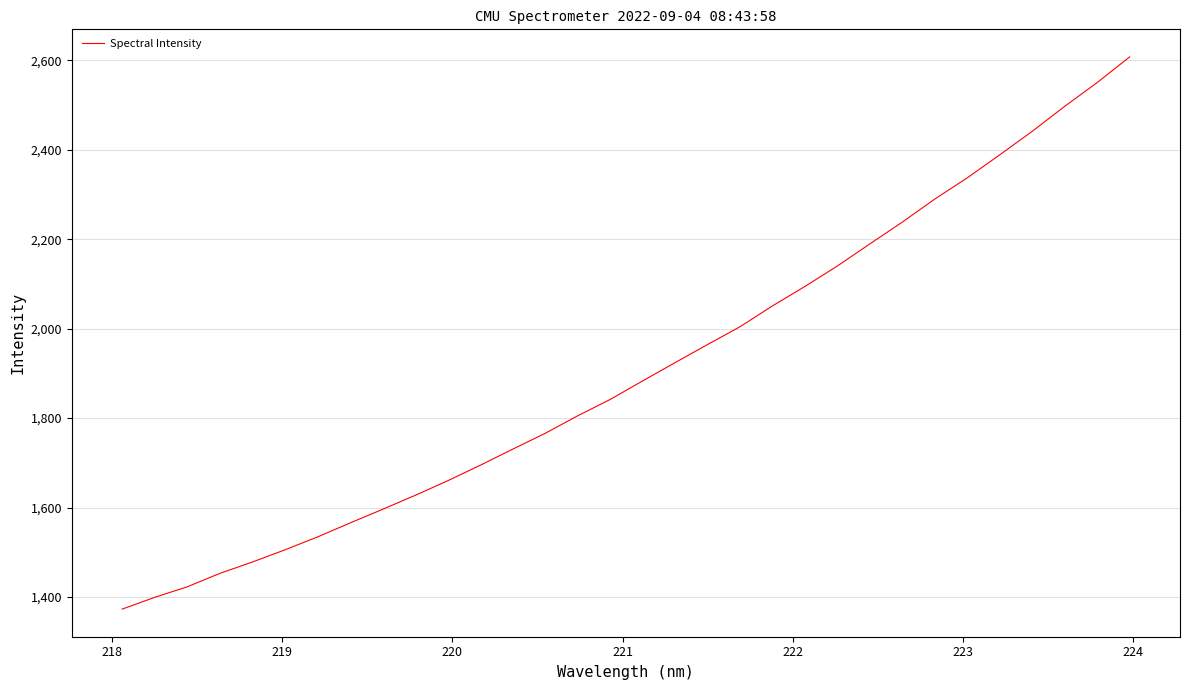

True or false: there are more than 0 points higher than both neighbors.

False